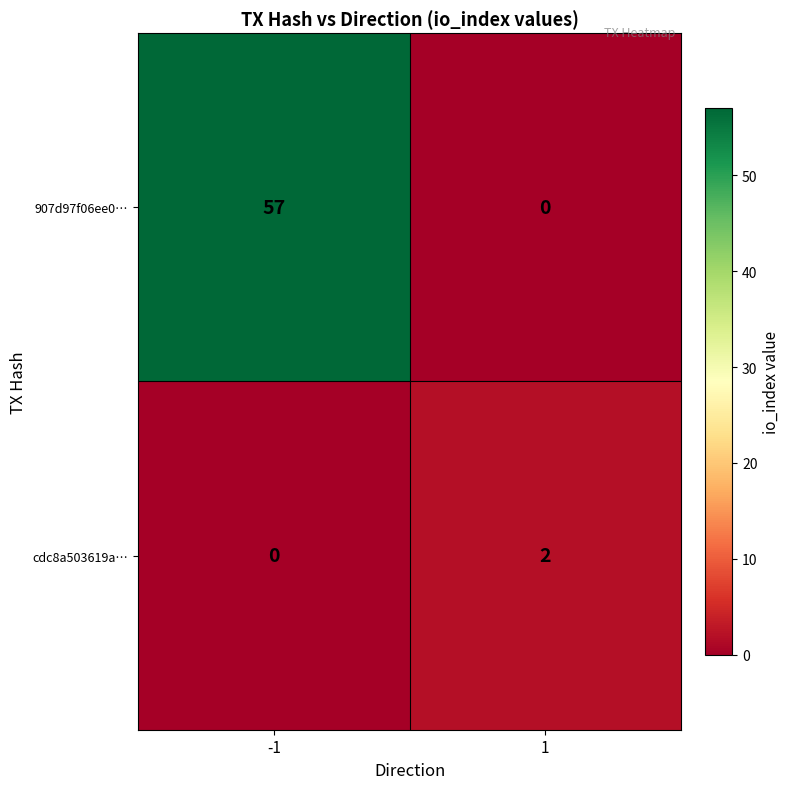

What is the maximum value shown in the chart?

57